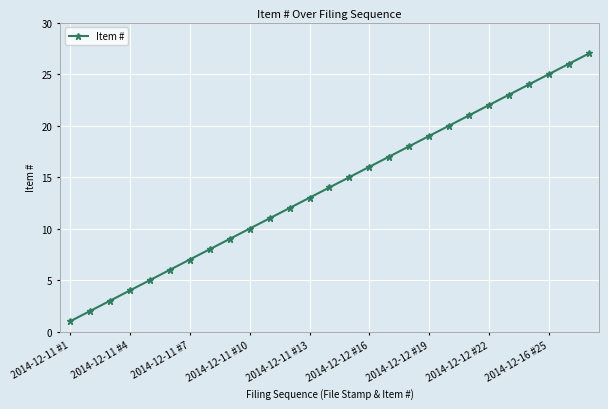

What is the difference between the maximum and second lowest values?

25